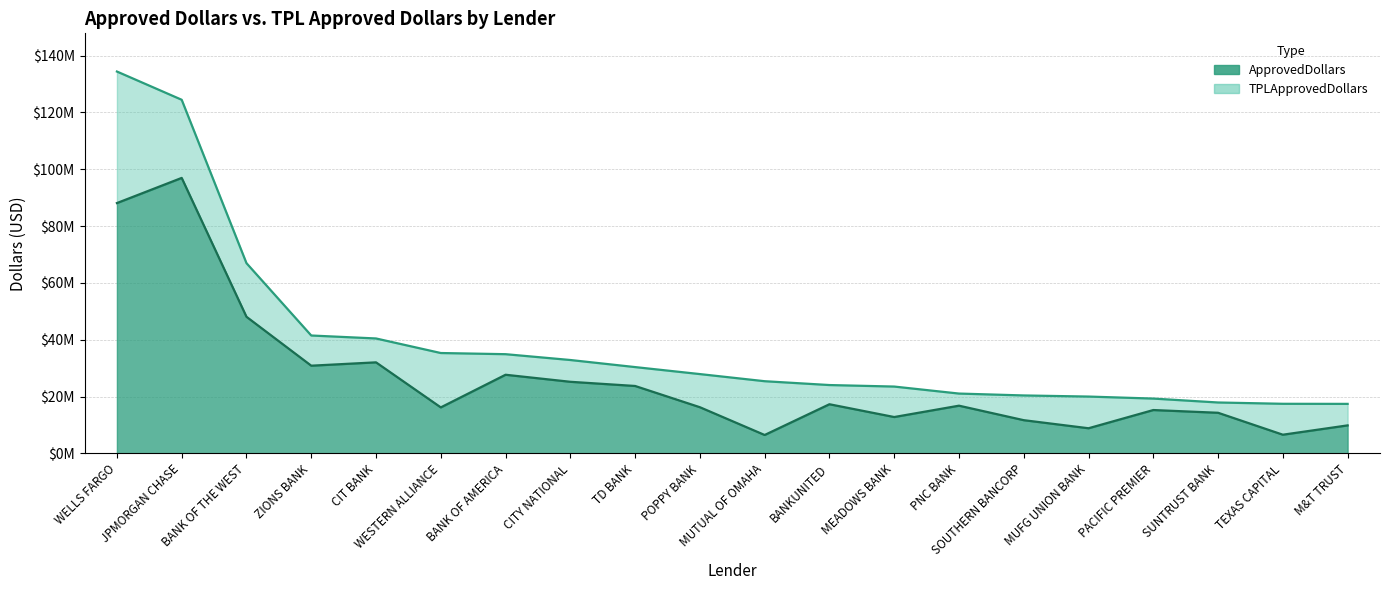

How many data points in ApprovedDollars are above 16795000?

9